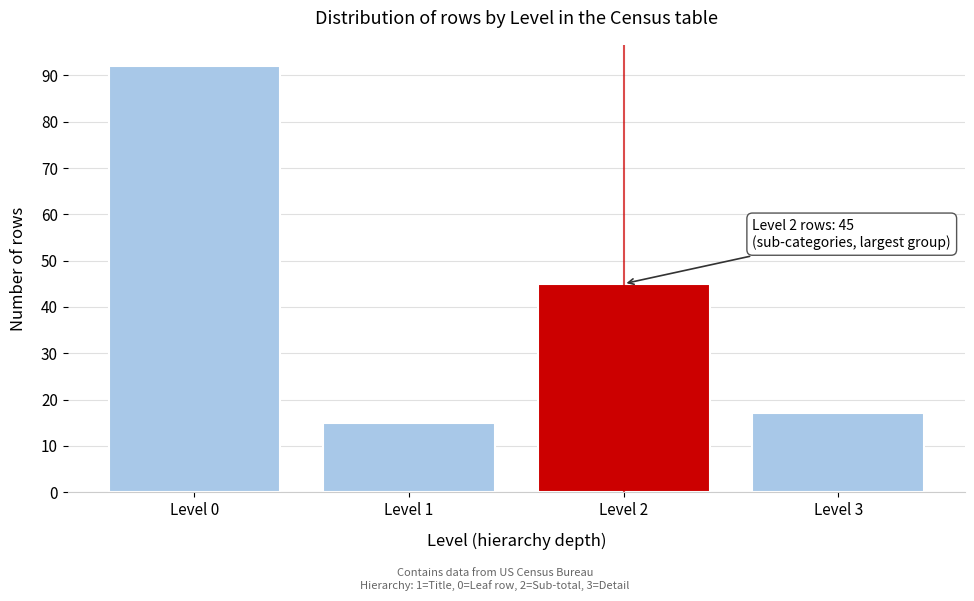

Reading left to right, transcribe all the data shown in this chart.

92	15	45	17